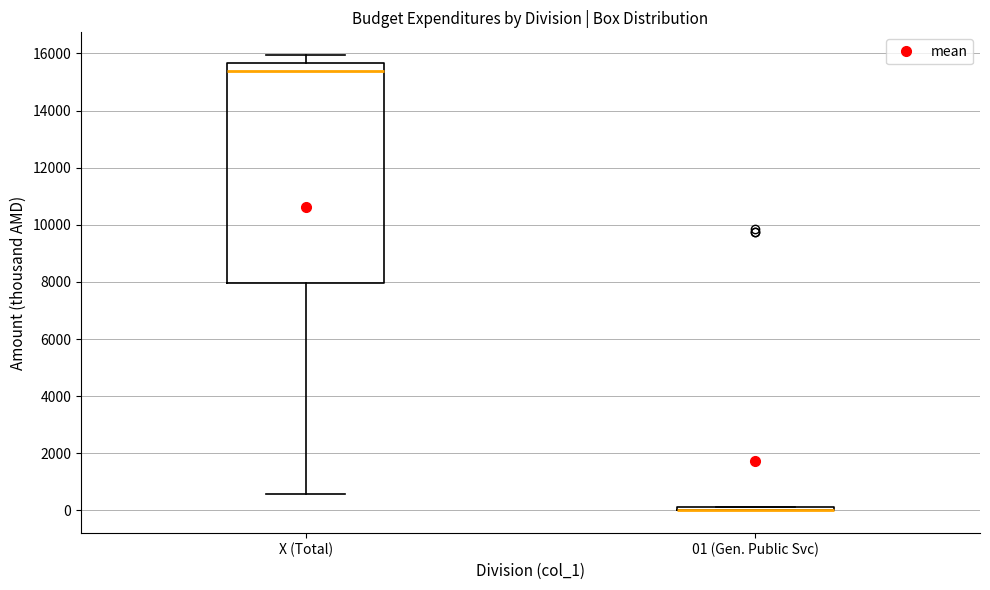

Comparing the boxes themselves (not the whiskers), which one is the tallest?

X (Total)